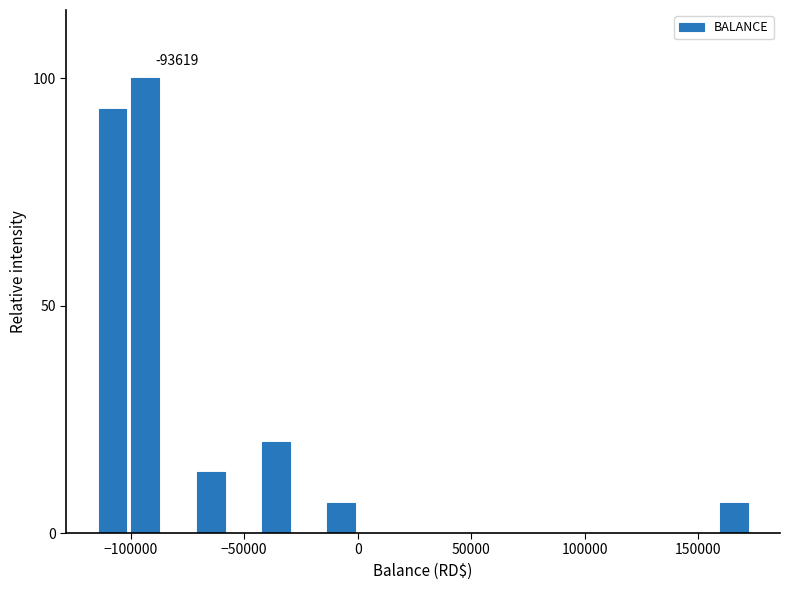

Around what value on the x-axis is the tallest bar? Give the approximate position of its centre, as read against the axis.

-95000